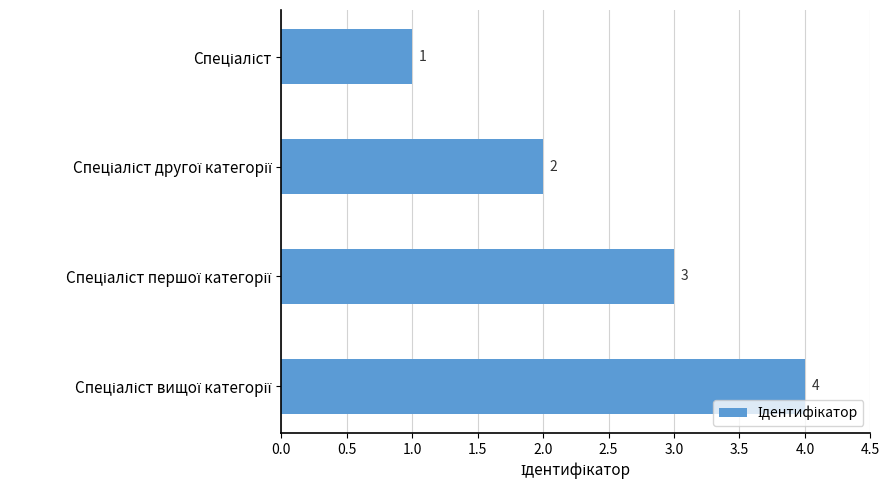

How many values are between 2 and 4?

3